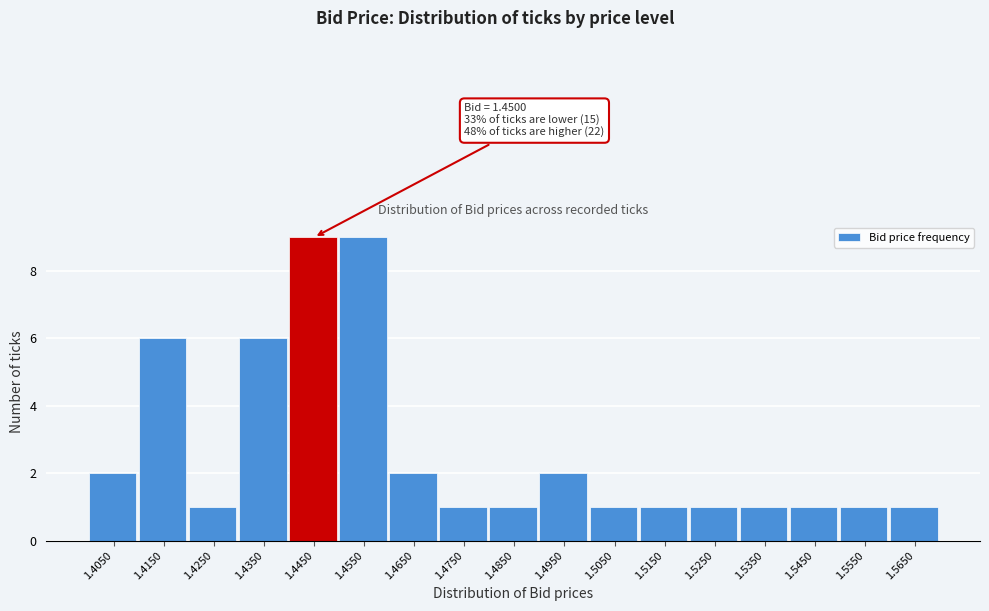

Reading left to right, transcribe all the data shown in this chart.

1.4050=2	1.4150=6	1.4250=1	1.4350=6	1.4450=9	1.4550=9	1.4650=2	1.4750=1	1.4850=1	1.4950=2	1.5050=1	1.5150=1	1.5250=1	1.5350=1	1.5450=1	1.5550=1	1.5650=1